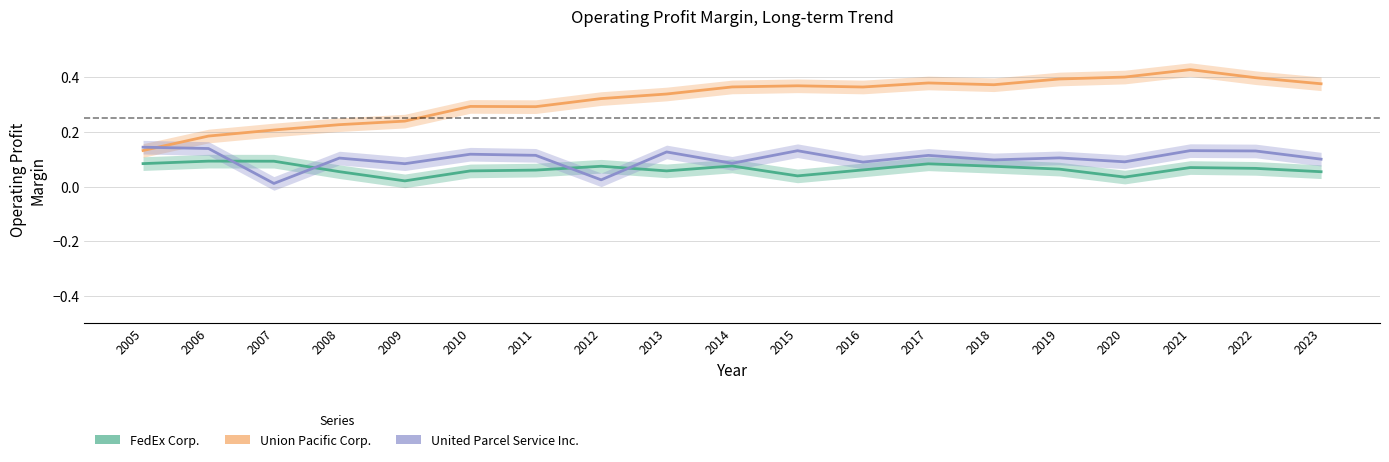

What is the maximum value shown in the chart?

0.4